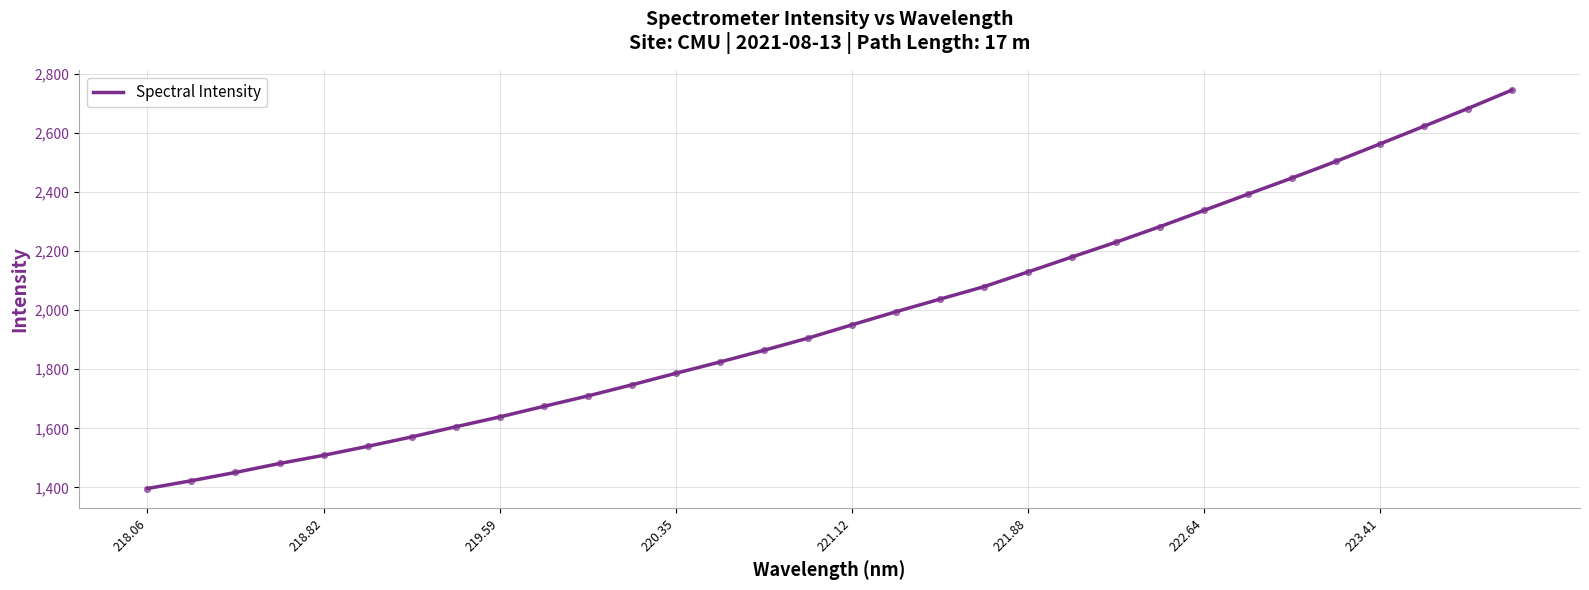

What is the maximum value shown in the chart?

2745.4